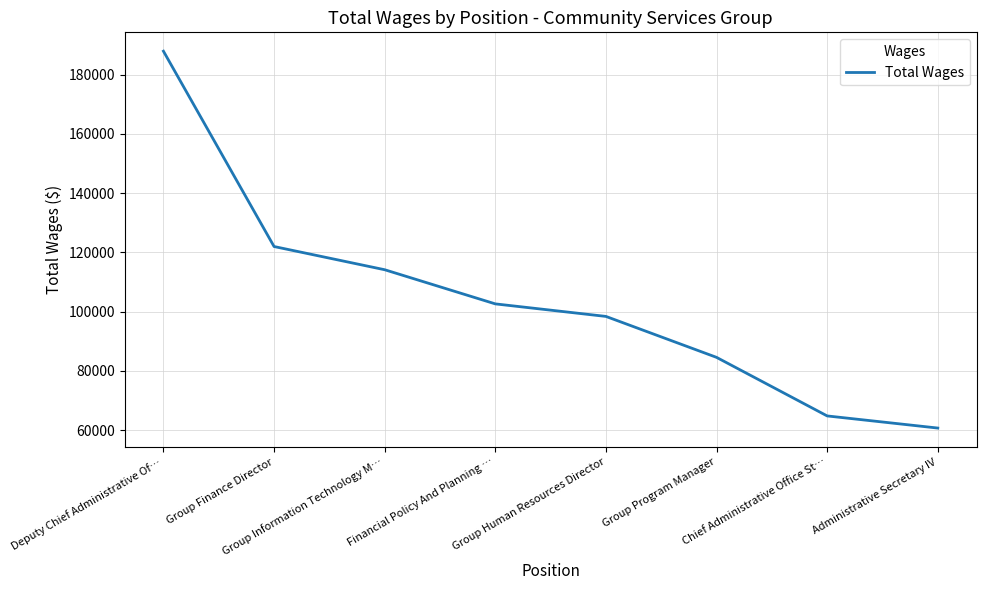

Which has a higher value, Group Human Resources Director or Deputy Chief Administrative Of…?

Deputy Chief Administrative Of…